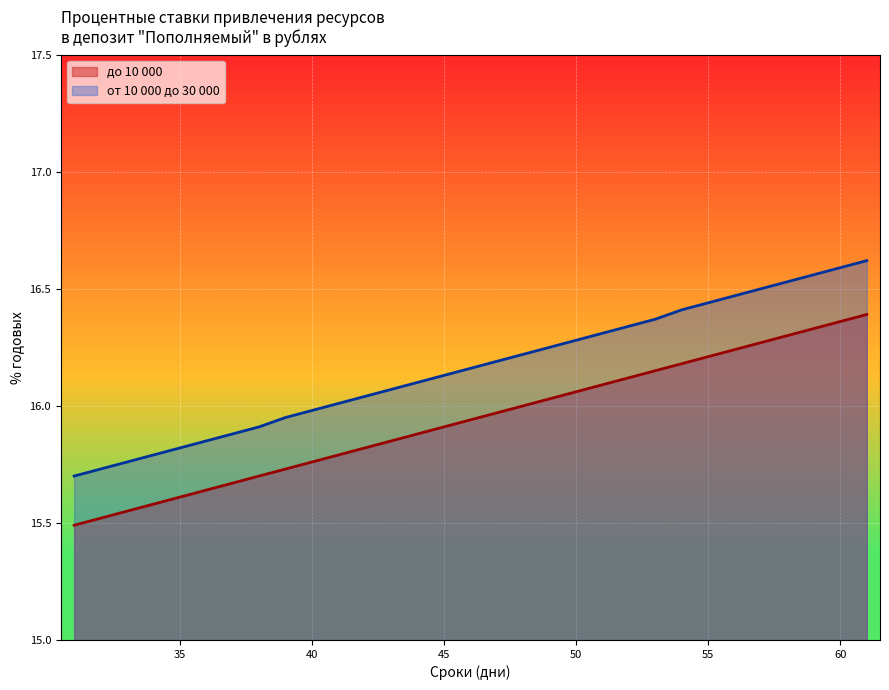

What is the difference between the до 10 000 values at 44 and 61?

0.5